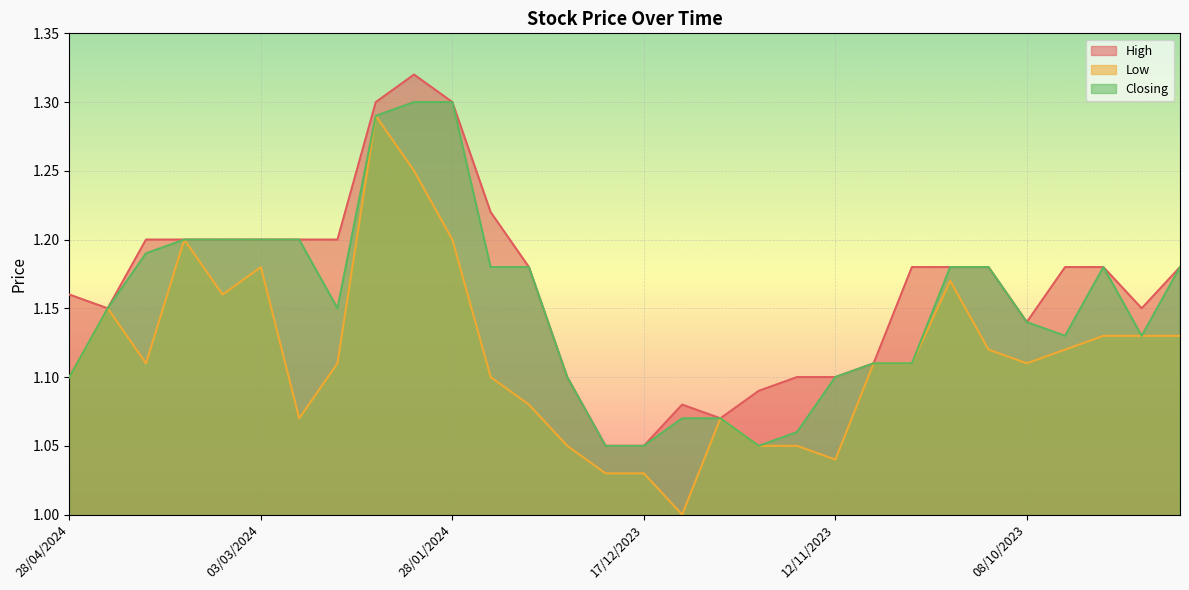

Between 05/11/2023 and 17/12/2023, which is larger?

05/11/2023